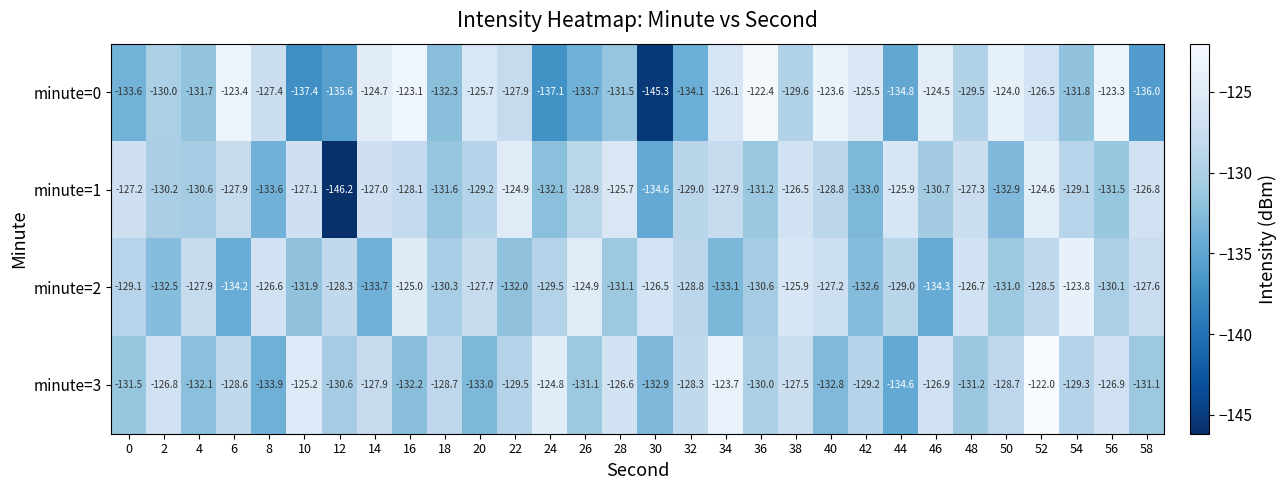

What is the total value across all series at 0?

-521.4